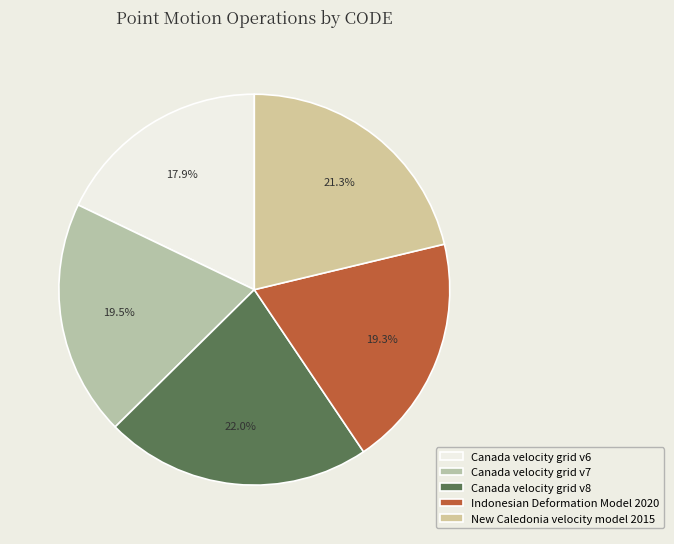

To the nearest percent, what is the difference between the largest and smallest slice percentages?

4%